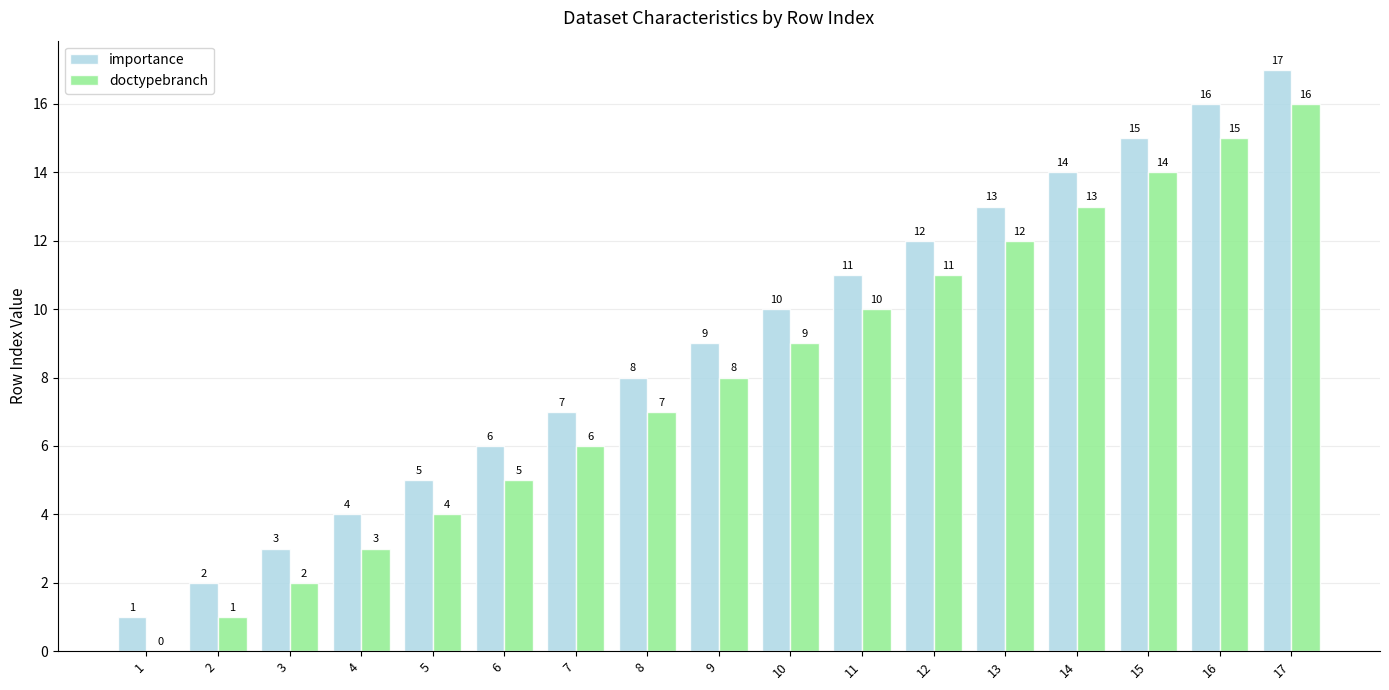

What is the maximum value for importance?

17